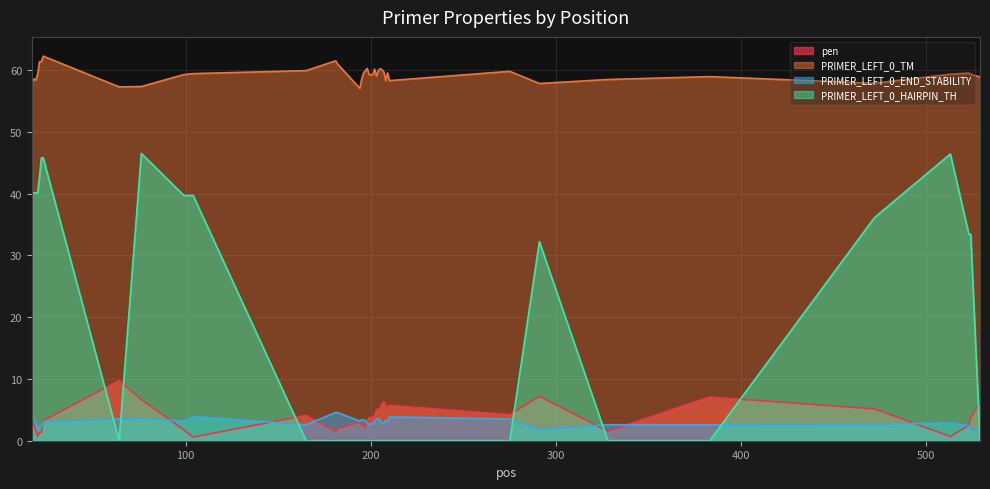

How many data points does each series have?

40